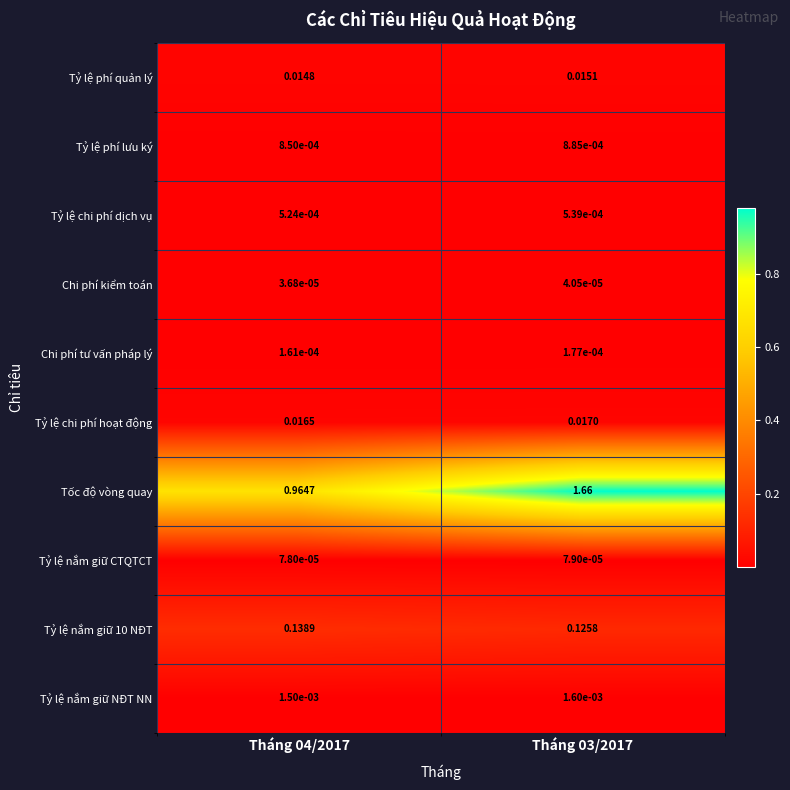

Which series has the largest range (max minus min)?

Tốc độ vòng quay